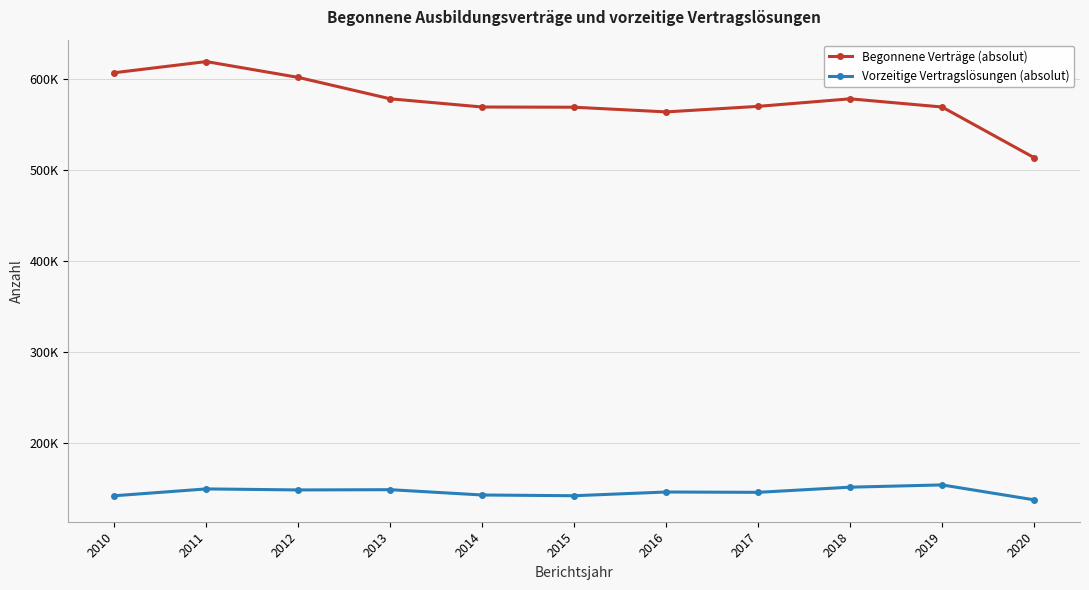

What are all the series names shown in the legend?

Begonnene Verträge (absolut), Vorzeitige Vertragslösungen (absolut)